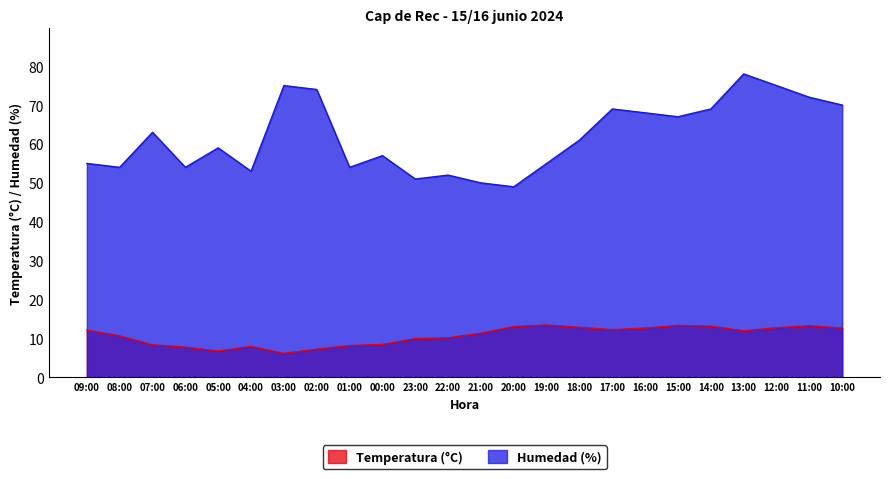

How many data points in Temperatura (°C) are above 12?

11